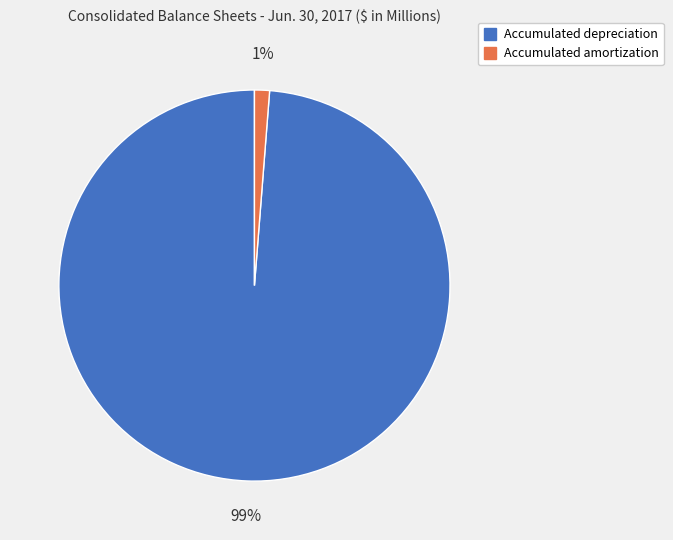

To the nearest percent, what is the difference between the Accumulated depreciation and Accumulated amortization slice percentages?

98%